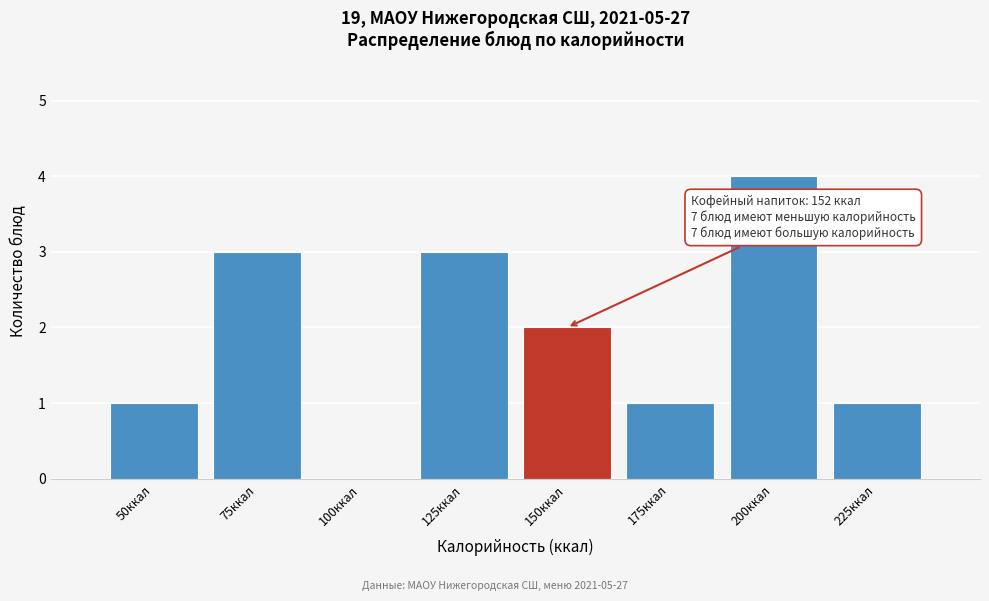

Reading left to right, transcribe all the data shown in this chart.

50ккал=1	75ккал=3	100ккал=0	125ккал=3	150ккал=2	175ккал=1	200ккал=4	225ккал=1